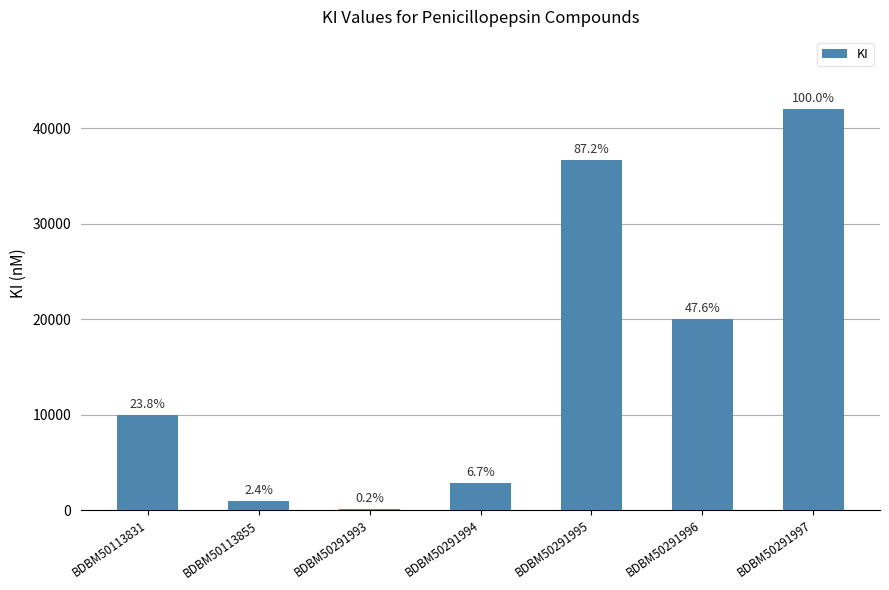

Reading right to left, list all the values displayed in this chart.

BDBM50291997=42000	BDBM50291996=20000	BDBM50291995=36630	BDBM50291994=2800	BDBM50291993=100	BDBM50113855=1000	BDBM50113831=10000